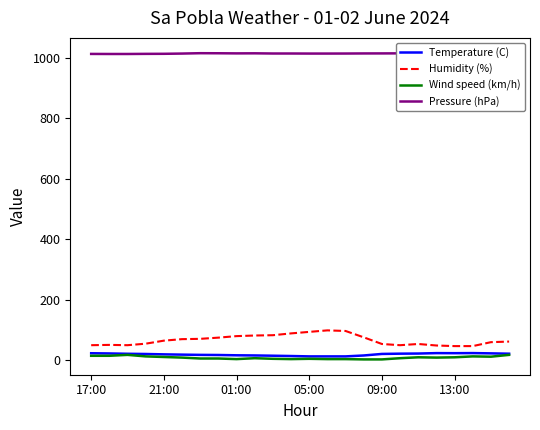

What is the highest value of the Humidity (%) series?

99.0